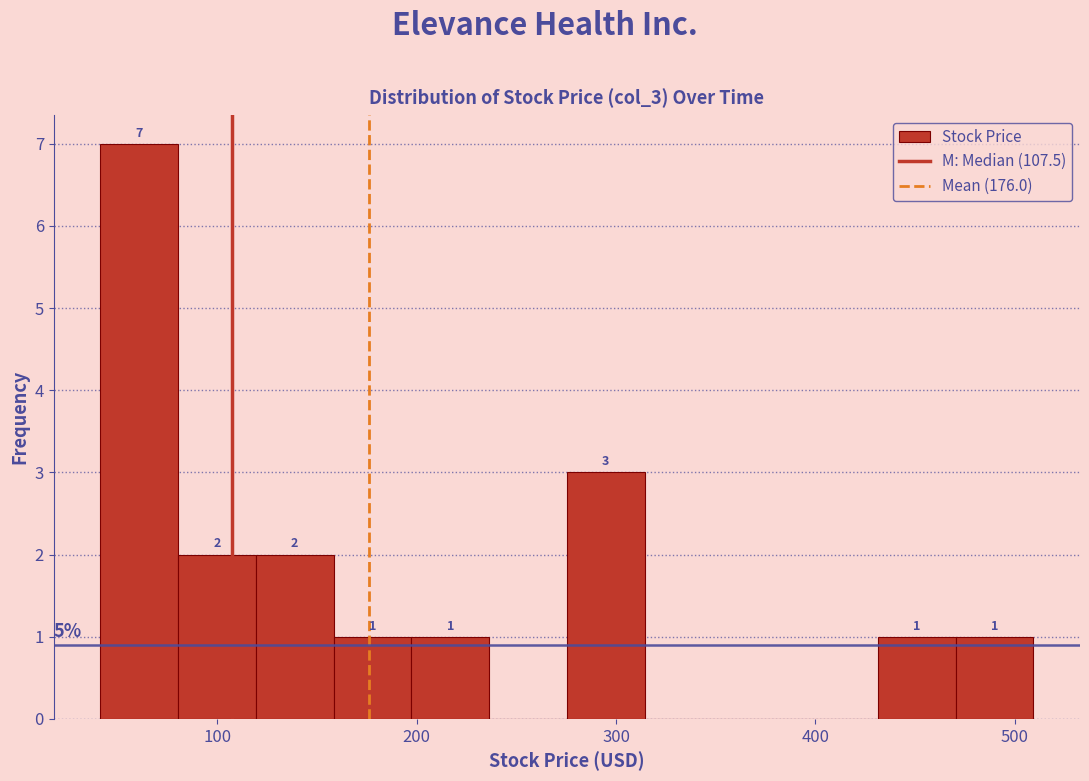

Around what value on the x-axis is the tallest bar? Give the approximate position of its centre, as read against the axis.

60